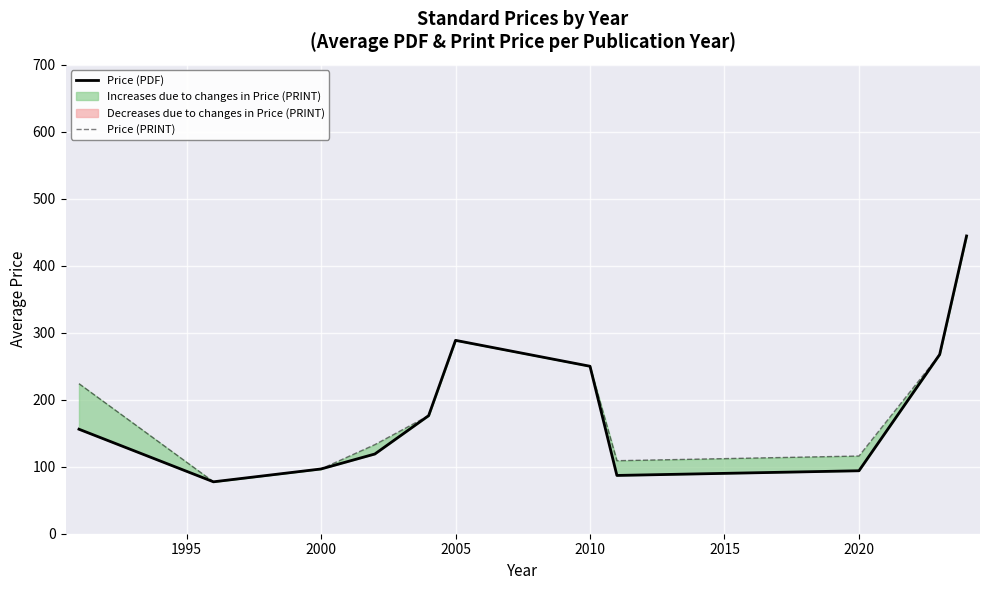

Which series has the largest total across all categories?

Price (PRINT)